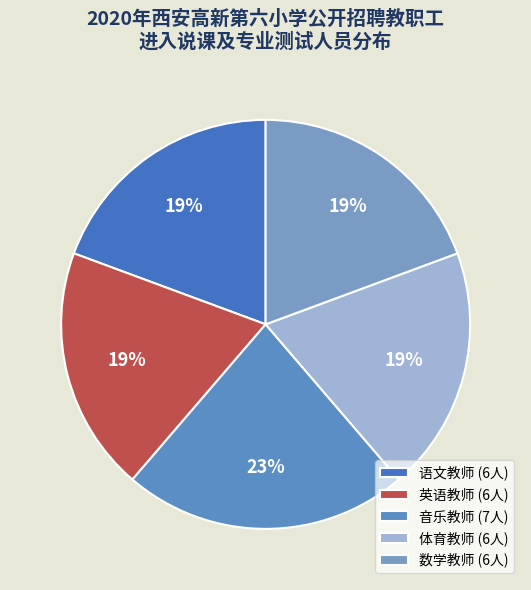

To the nearest percent, what percentage of the pie is 体育教师?

19%